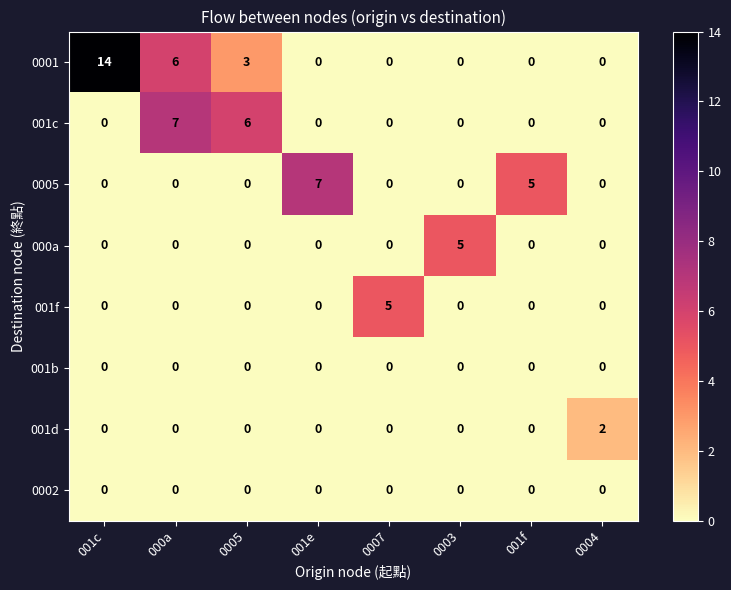

Count the number of categories in the chart.

8